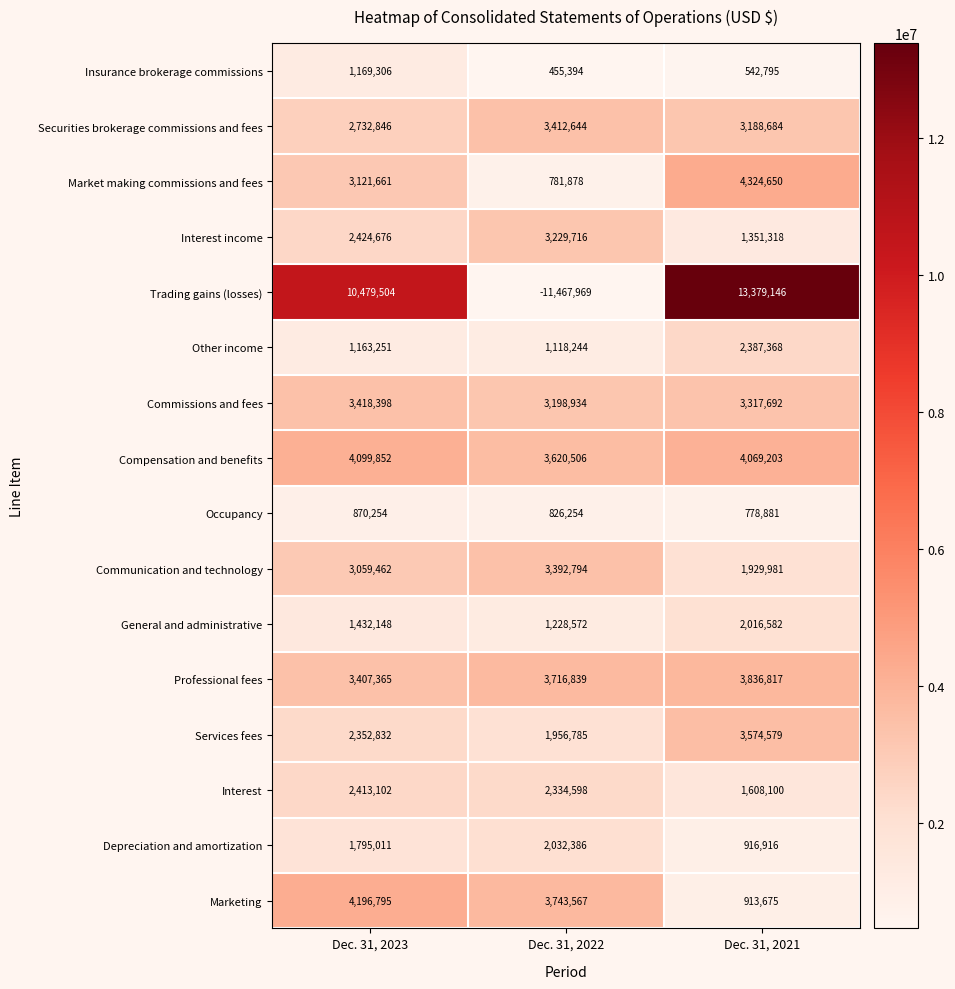

What is the average value of the Marketing series?

2951346